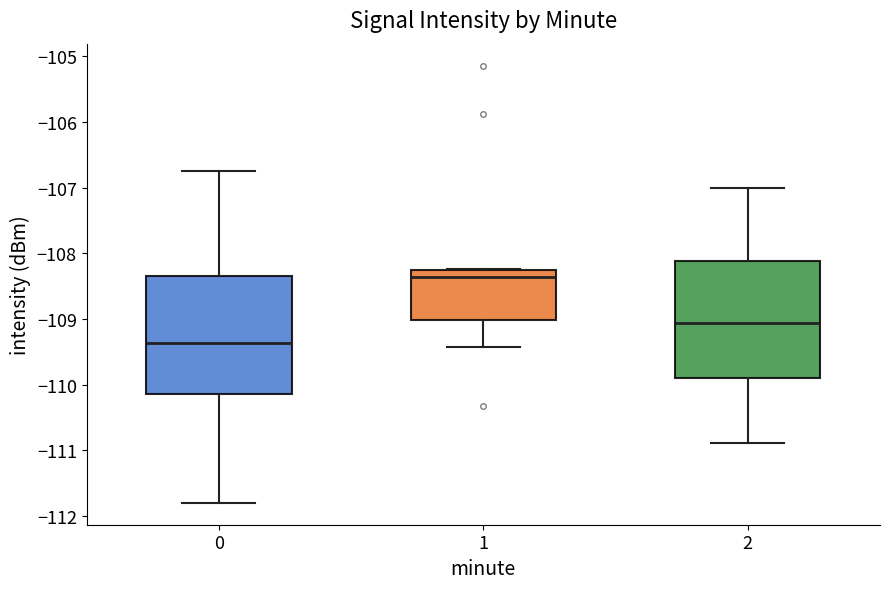

Which box has the lowest median line?

0